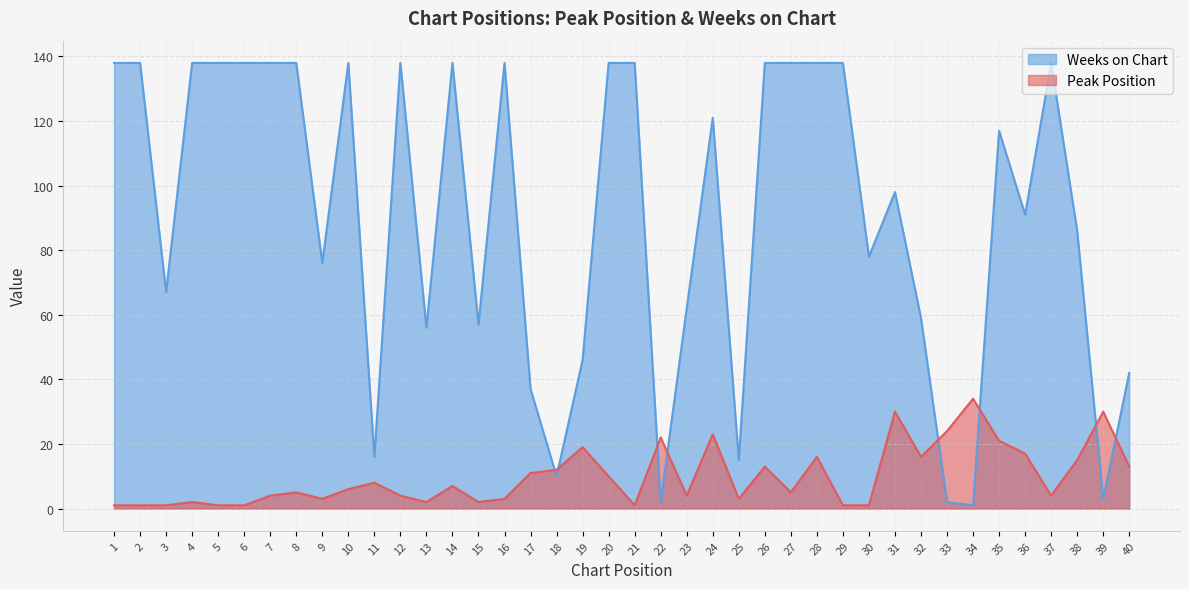

How many lines are shown in the chart?

2